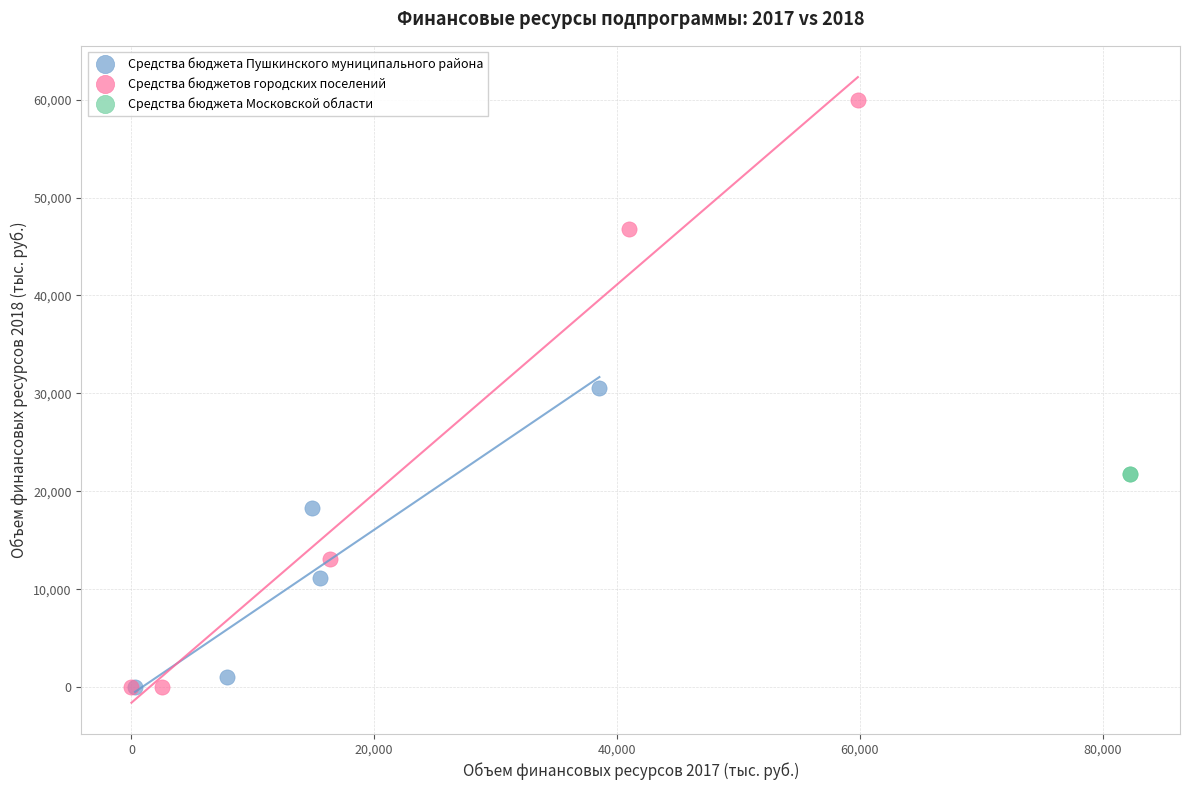

What are all the series names shown in the legend?

Средства бюджета Пушкинского муниципального района, Средства бюджетов городских поселений, Средства бюджета Московской области